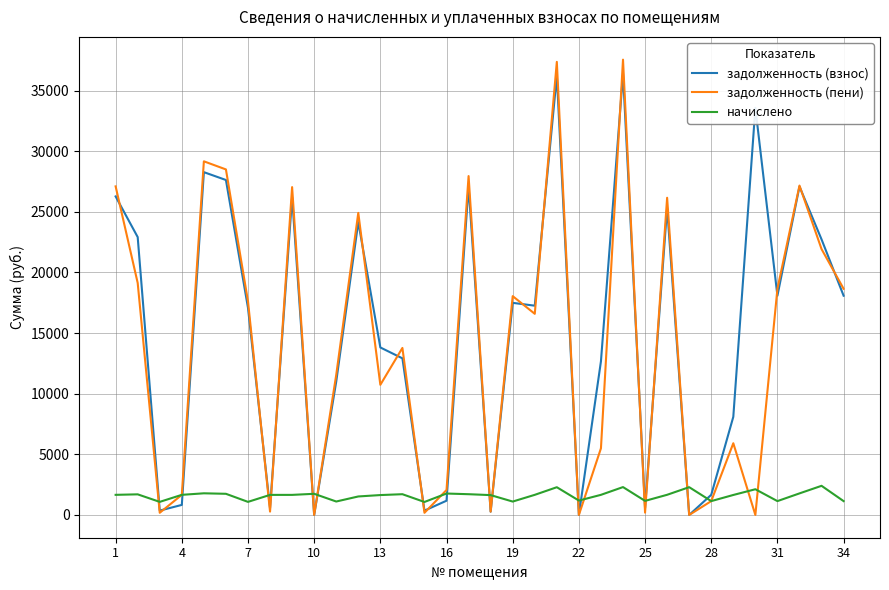

What is the maximum value shown in the chart?

37547.2